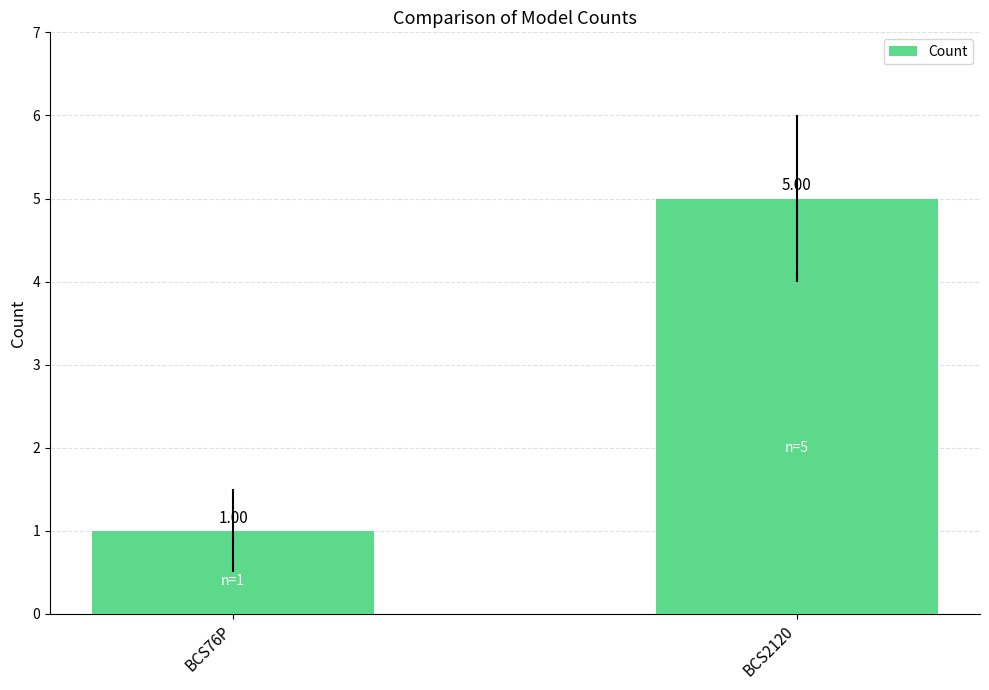

Does the chart contain stacked bars?

No